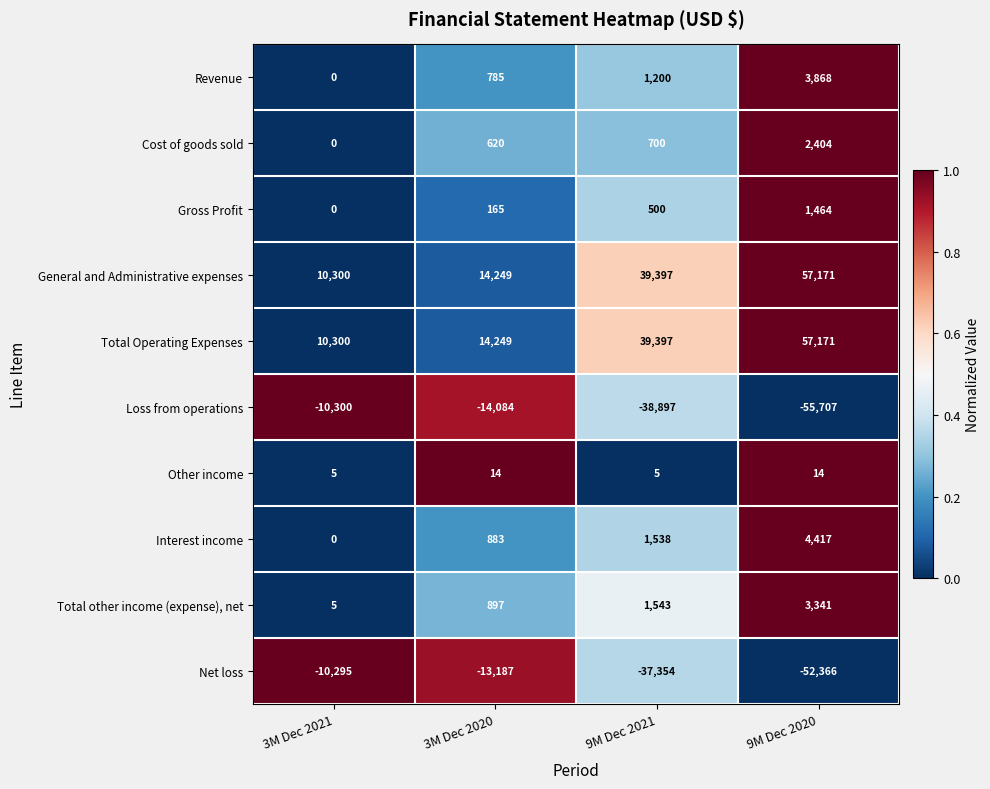

Rank the categories by Total Operating Expenses value from highest to lowest.

9M Dec 2020, 9M Dec 2021, 3M Dec 2020, 3M Dec 2021